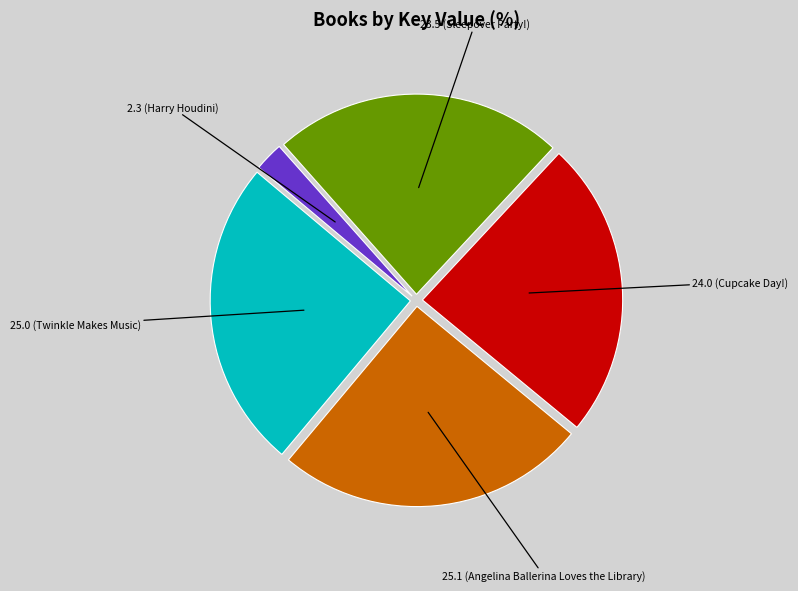

Is there a majority slice in this chart?

No